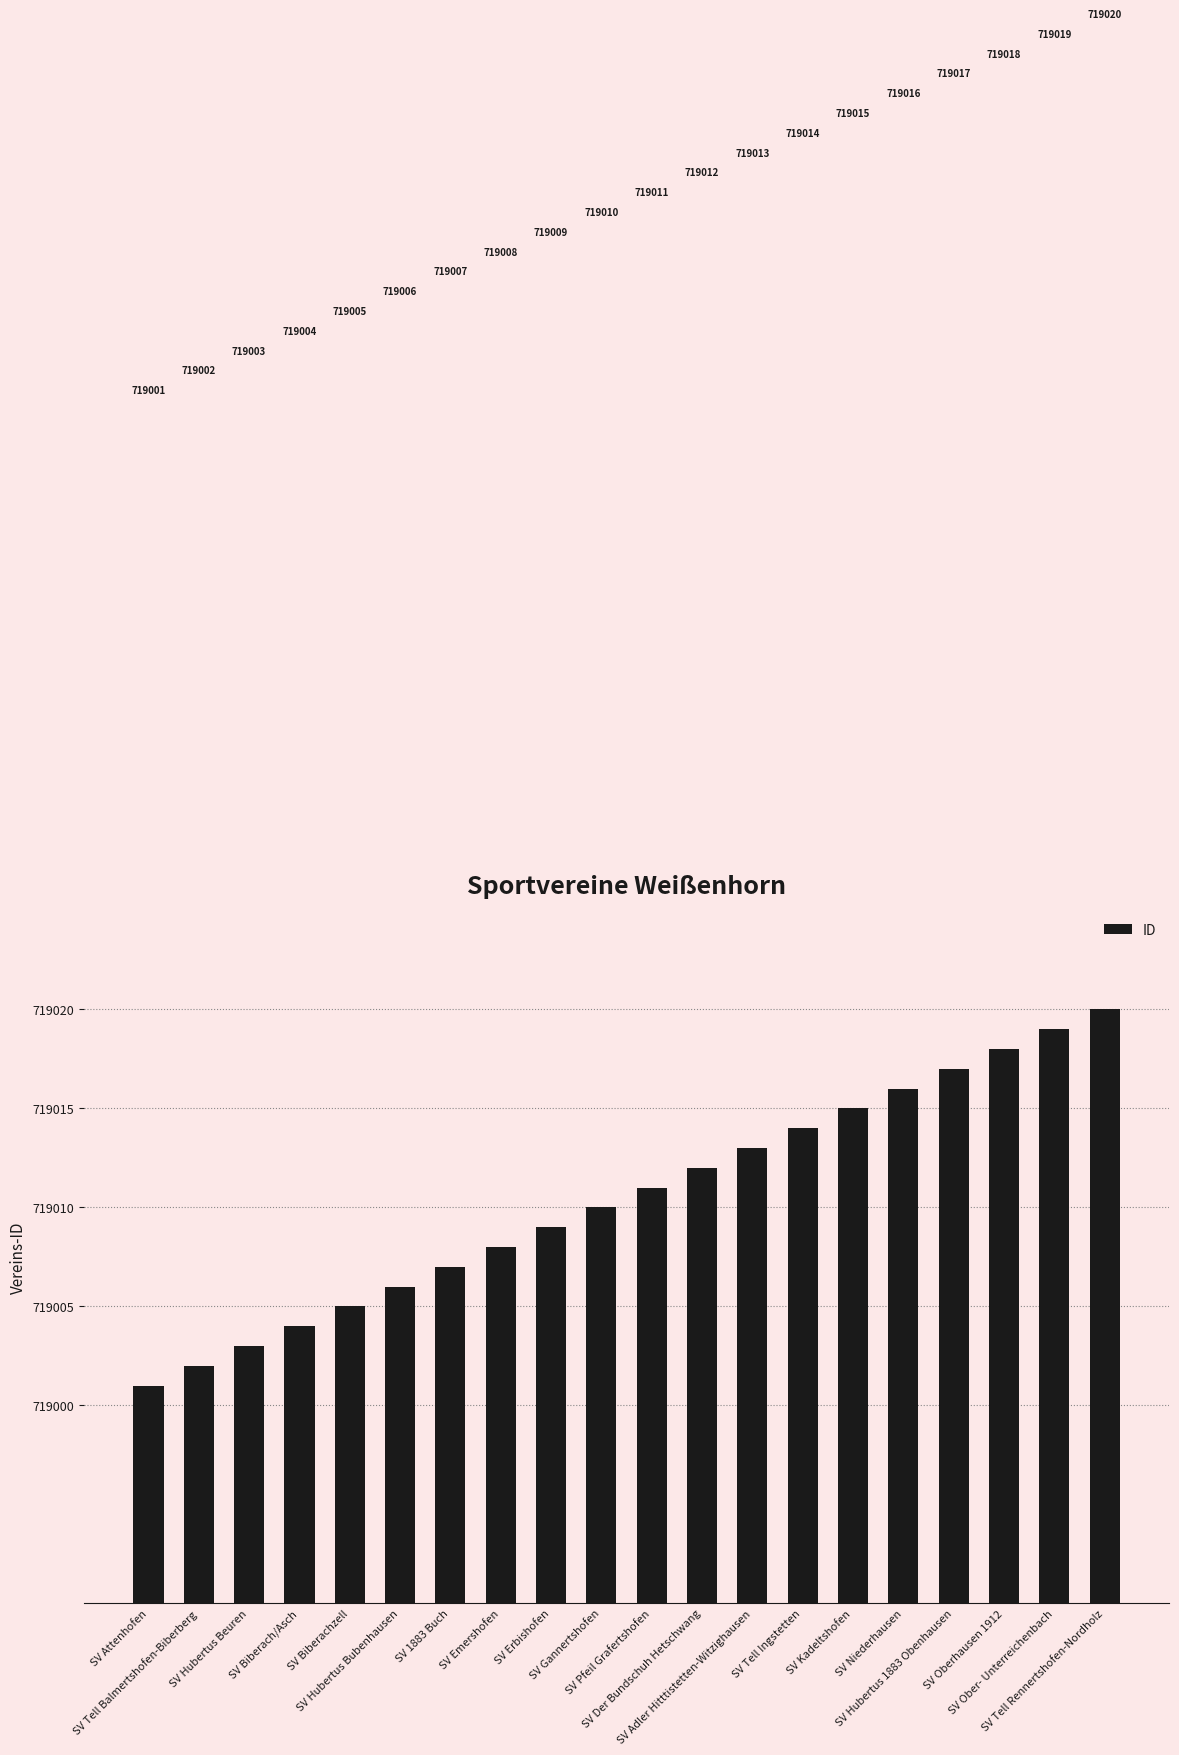

Is it true that the value at SV Emershofen is 1256850?

False